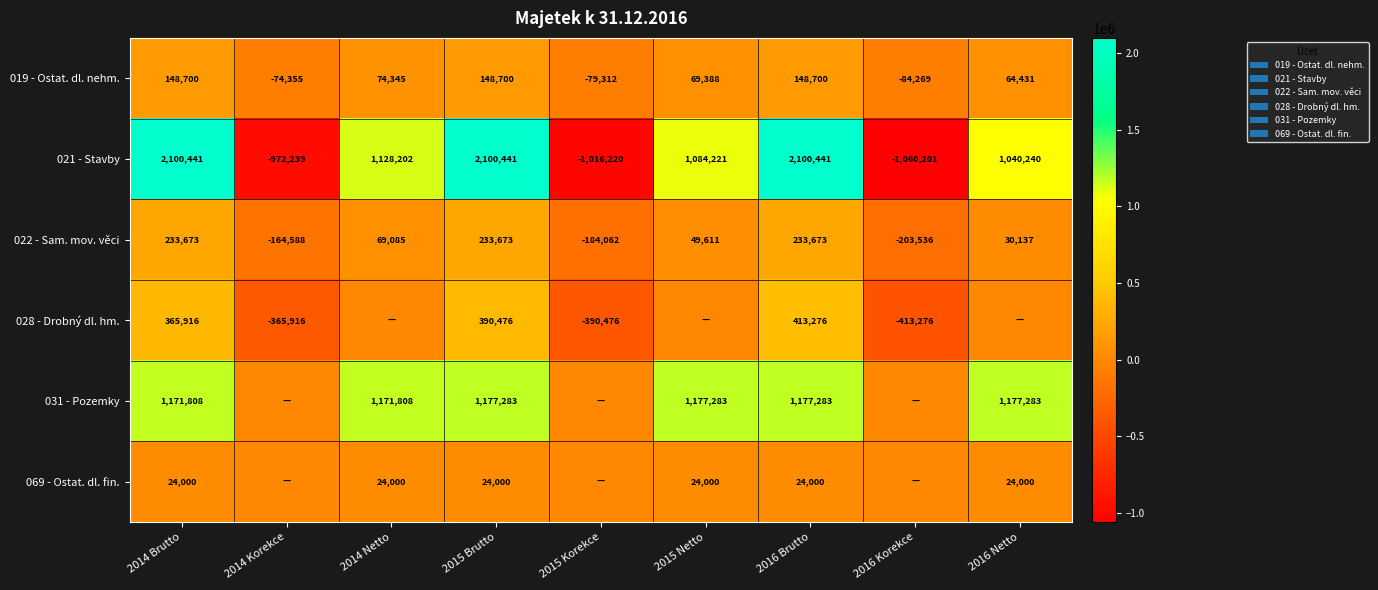

The value of 022 - Sam. mov. věci at 2014 Brutto is 54639.4. True or false?

False